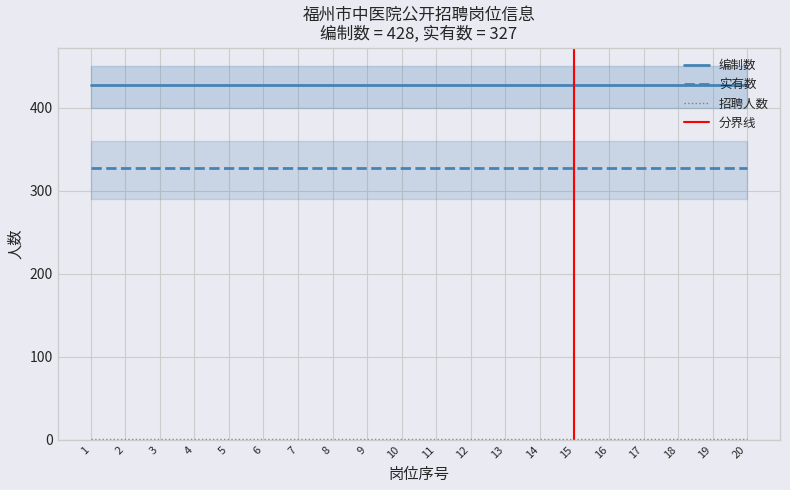

Is the value of 招聘人数 at 7 greater than the value of 编制数 at 12?

No